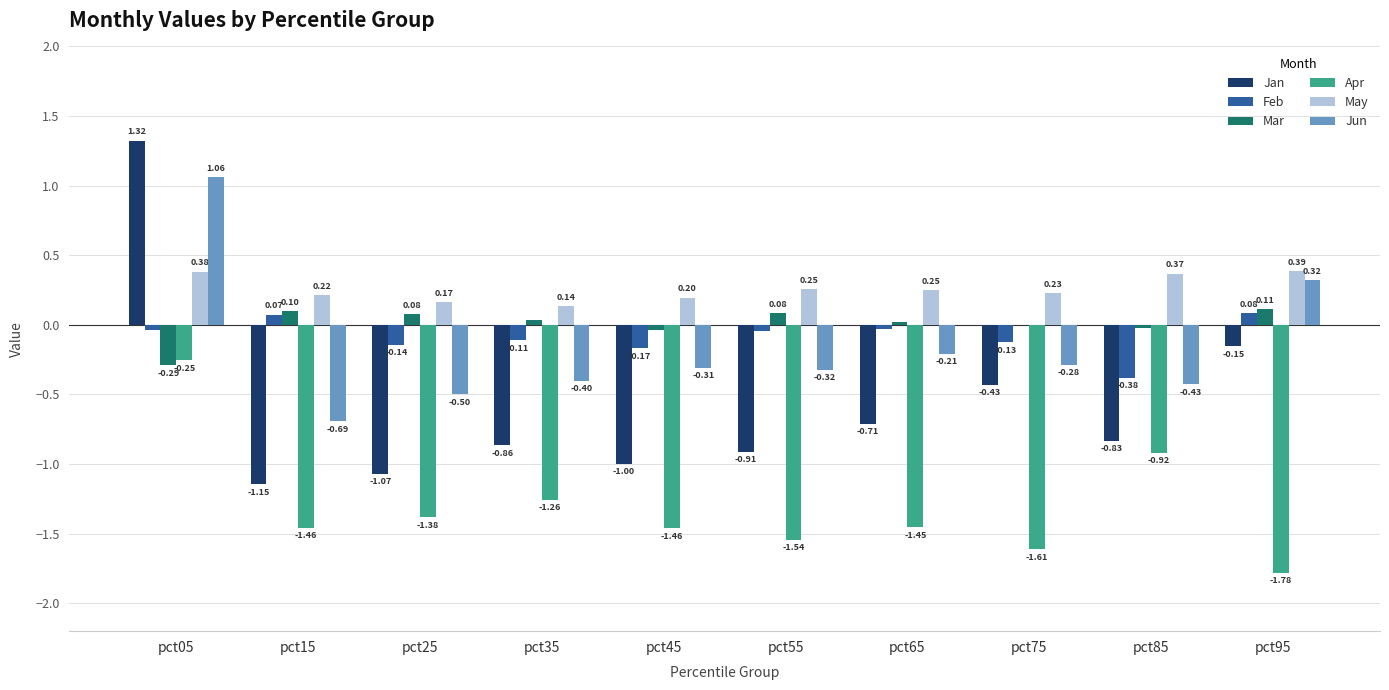

Between pct05 and pct45, which series saw the biggest shift?

Jan